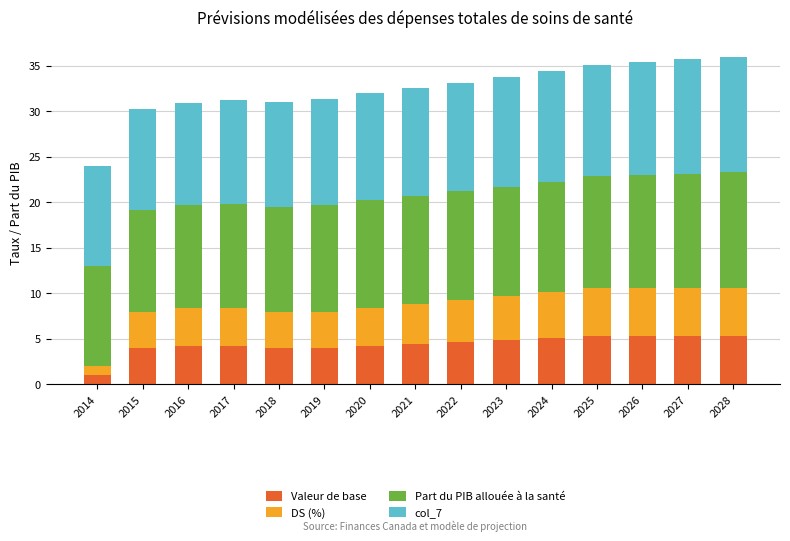

What is the maximum value for Valeur de base?

5.3